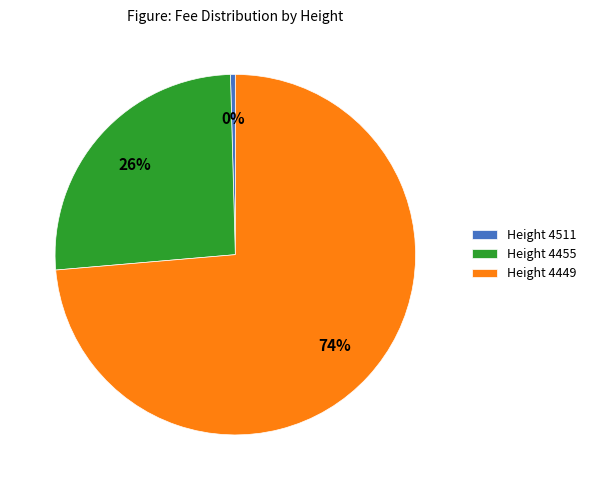

Count the number of slices in the pie.

3